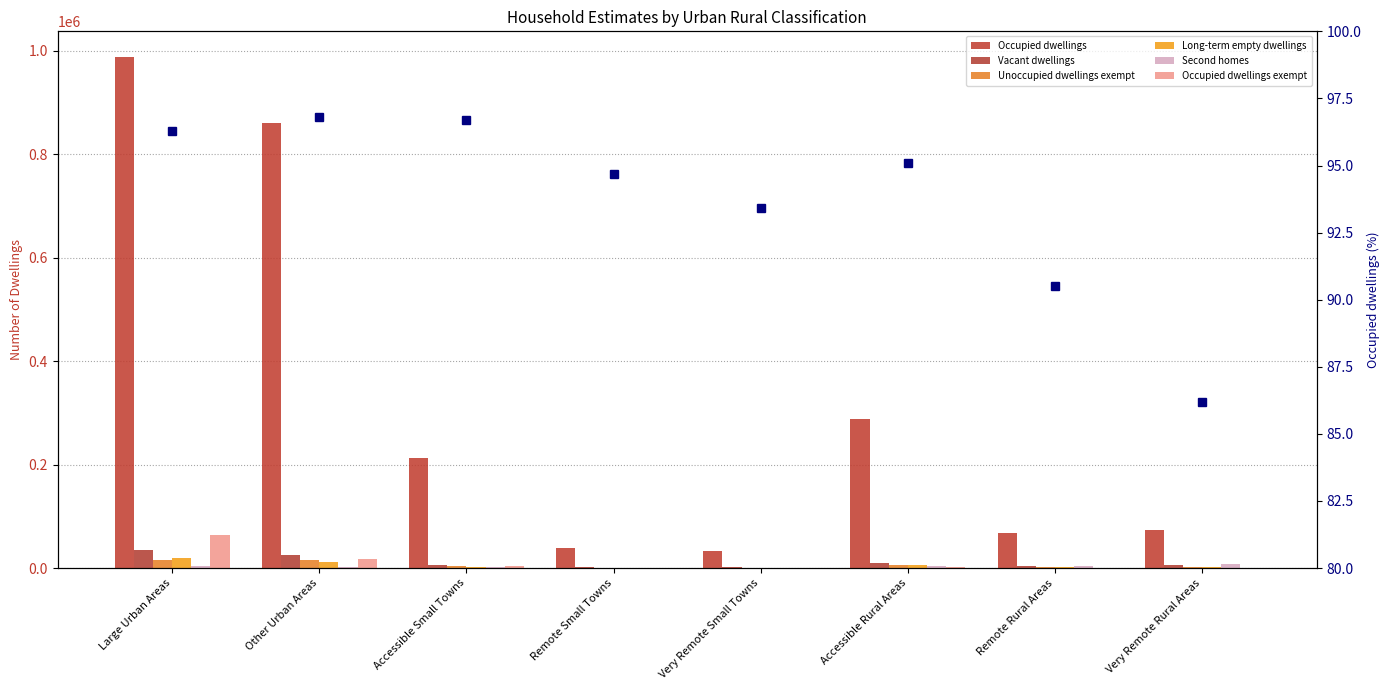

The Occupied dwellings exempt series shows 679 at Very Remote Small Towns. True or false?

True